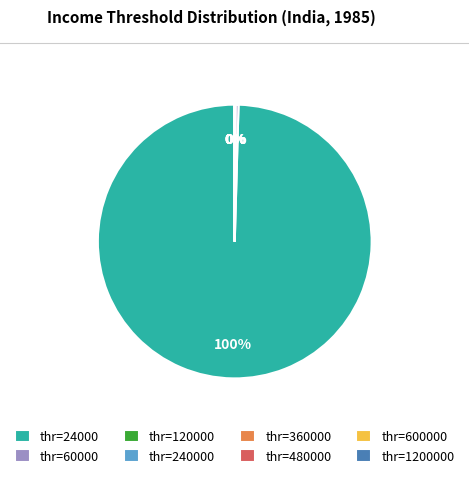

What is the largest slice in the pie chart?

thr=24000